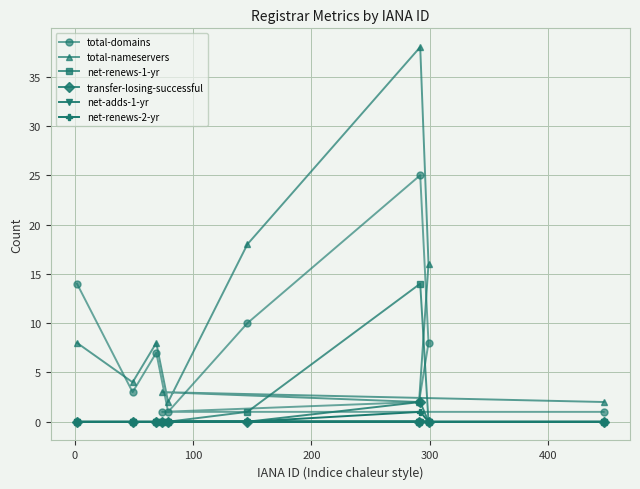

What is the sum of all total-nameservers values?

101